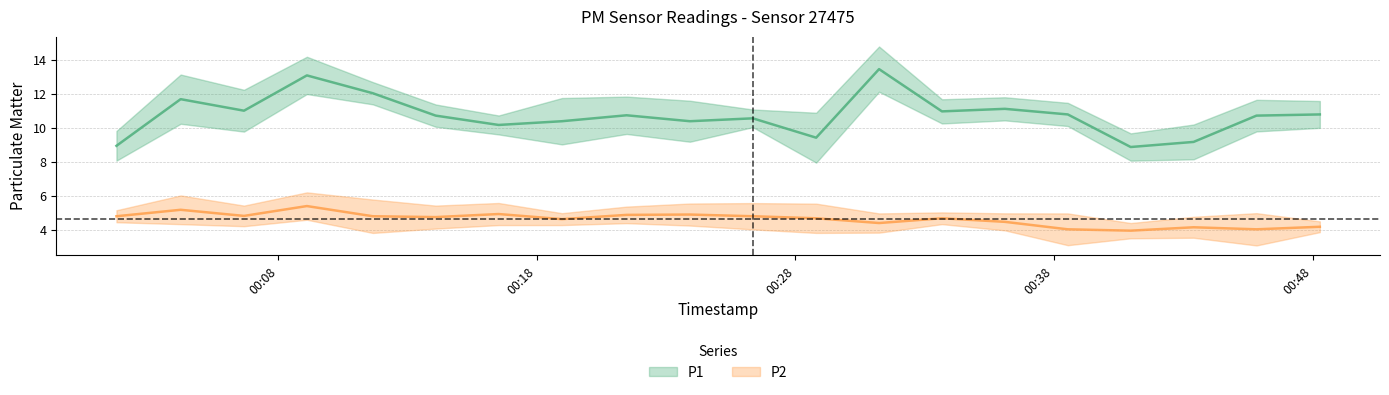

Which label corresponds to the smallest value in the chart?

2023-06-10T00:40:58